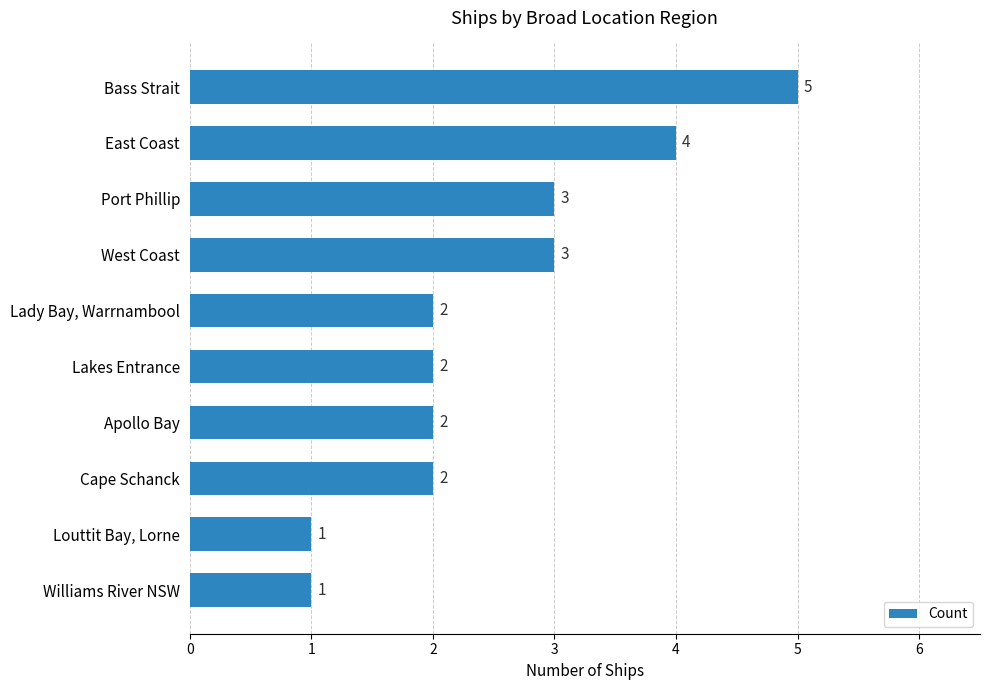

Which has a higher value, Williams River NSW or Lakes Entrance?

Lakes Entrance